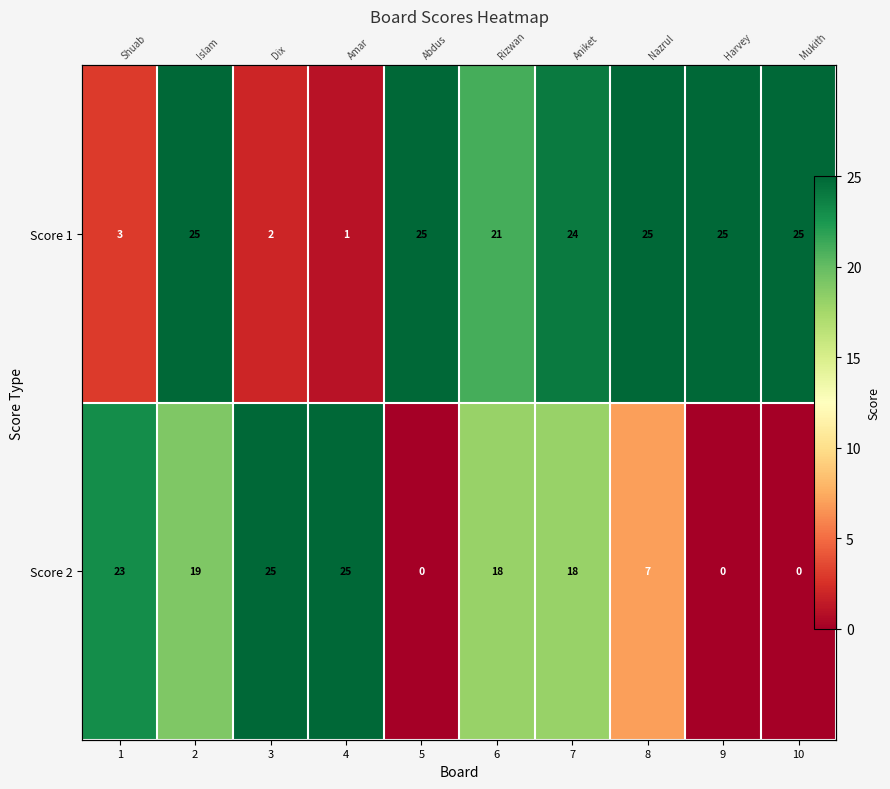

Between 3 and 4, which series saw the biggest shift?

Score 1